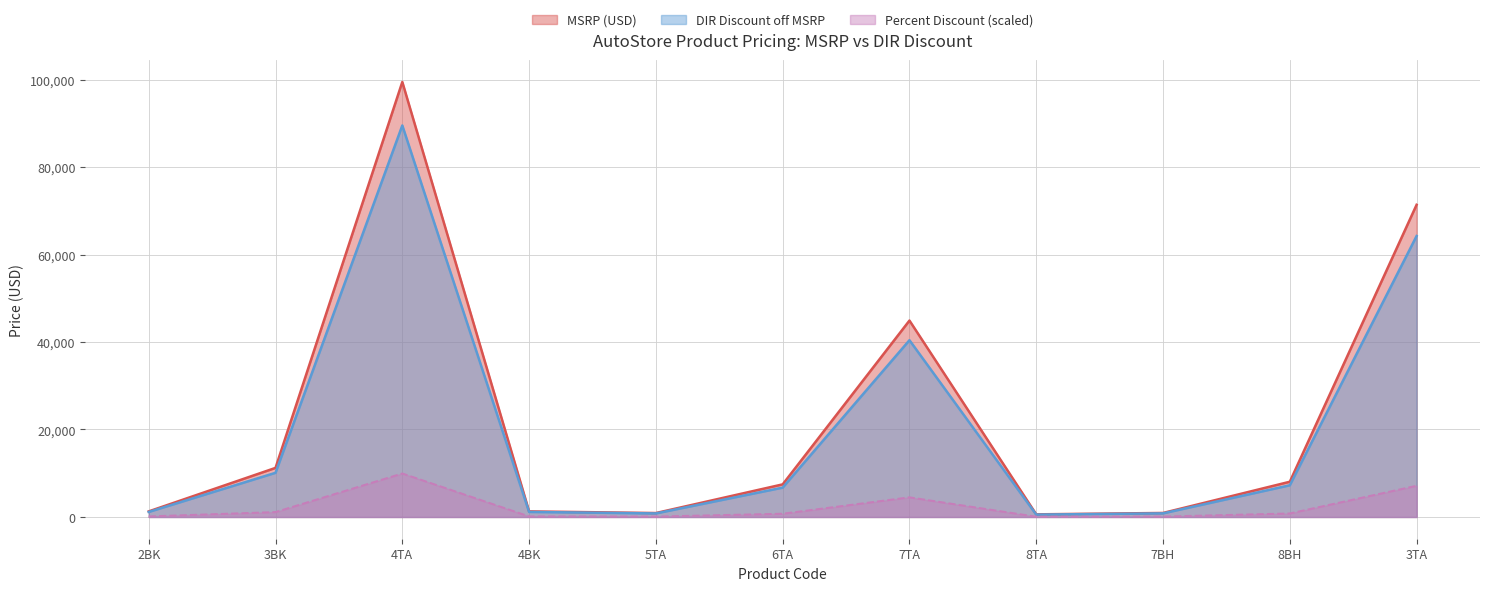

The DIR Discount off MSRP series shows 3715.5 at 3BK. True or false?

False